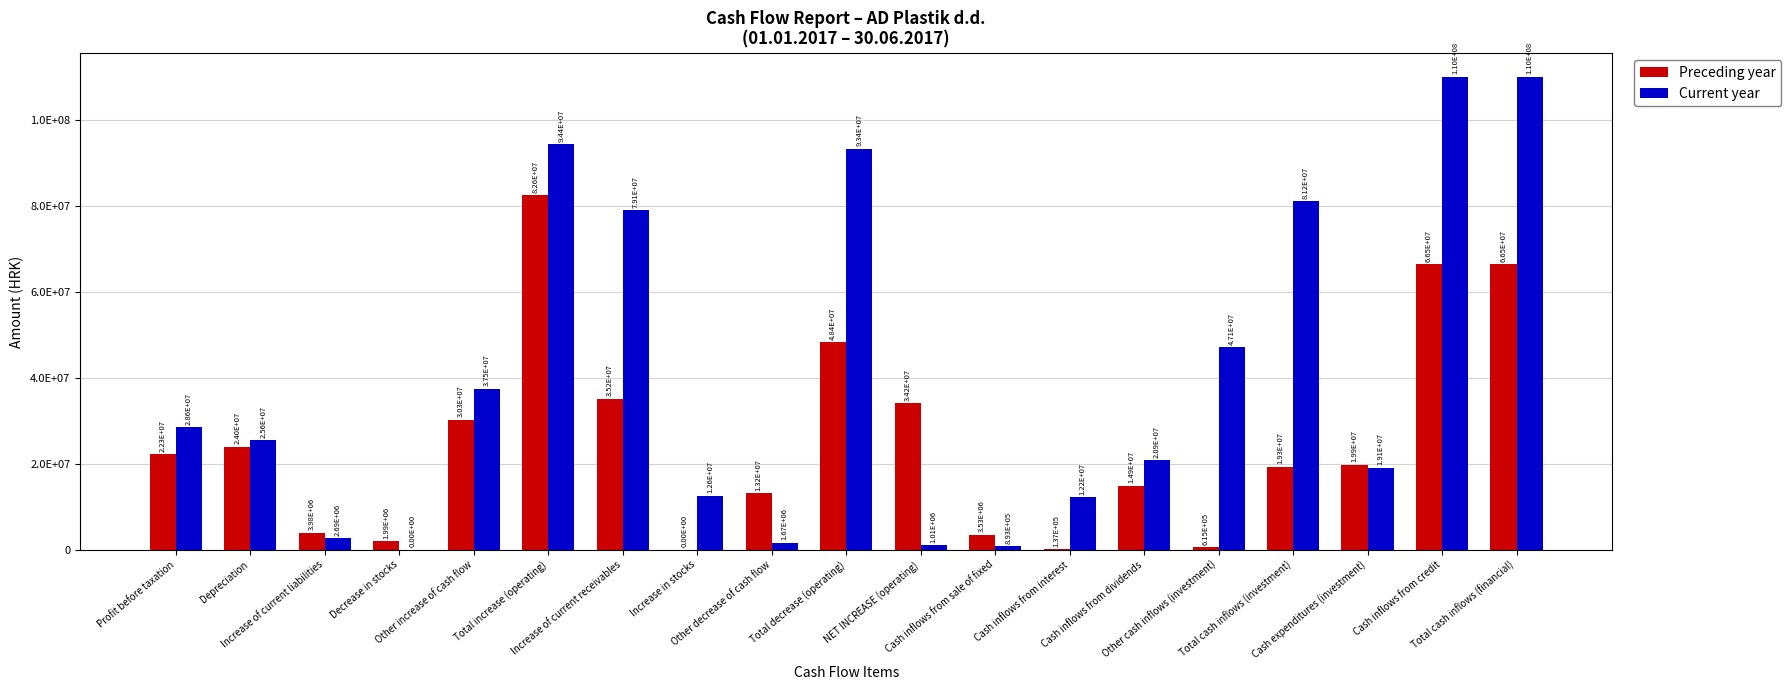

What are all the series names shown in the legend?

Preceding year, Current year